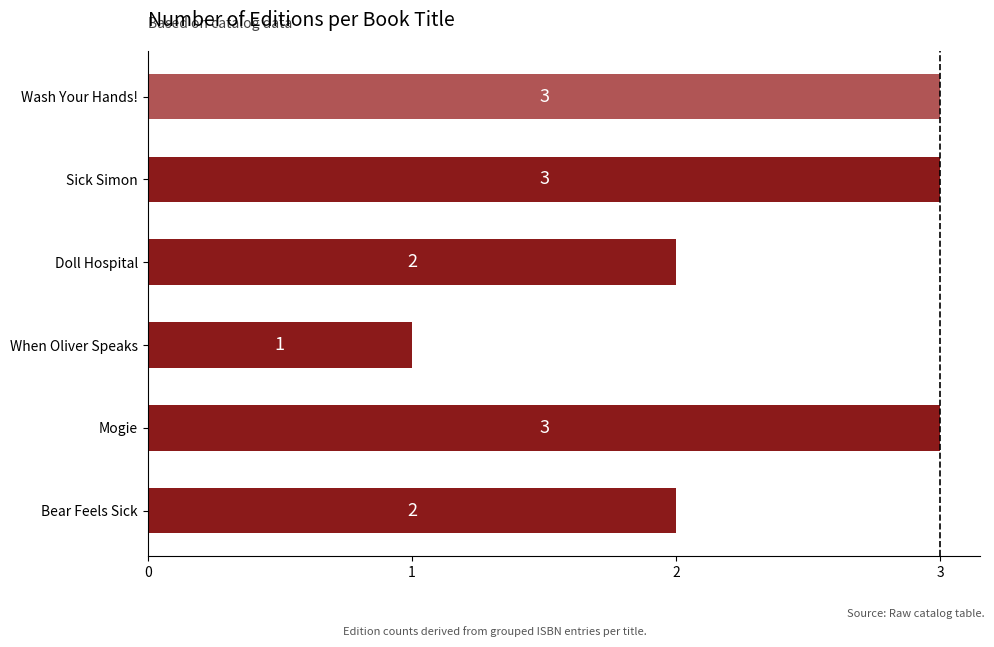

Approximately how many times larger is the value at Doll Hospital compared to Sick Simon?

0.7